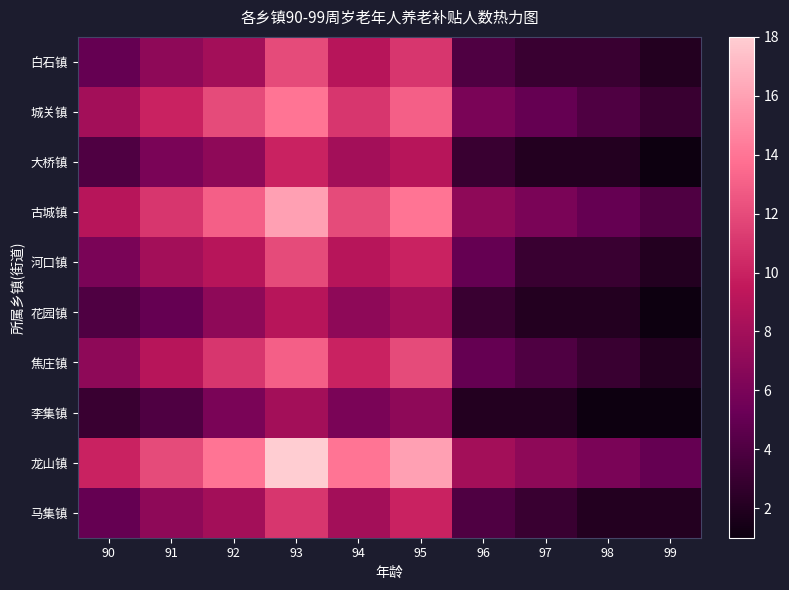

Reading right to left, transcribe all the data shown in this chart.

白石镇: 99=2	98=3	97=3	96=4	95=11	94=9	93=12	92=8	91=7	90=5
城关镇: 99=3	98=4	97=5	96=6	95=13	94=11	93=14	92=12	91=10	90=8
大桥镇: 99=1	98=2	97=2	96=3	95=9	94=8	93=10	92=7	91=6	90=4
古城镇: 99=4	98=5	97=6	96=7	95=14	94=12	93=16	92=13	91=11	90=9
河口镇: 99=2	98=3	97=3	96=5	95=10	94=9	93=12	92=9	91=8	90=6
花园镇: 99=1	98=2	97=2	96=3	95=8	94=7	93=9	92=7	91=5	90=4
焦庄镇: 99=2	98=3	97=4	96=5	95=12	94=10	93=13	92=11	91=9	90=7
李集镇: 99=1	98=1	97=2	96=2	95=7	94=6	93=8	92=6	91=4	90=3
龙山镇: 99=5	98=6	97=7	96=8	95=16	94=14	93=18	92=14	91=12	90=10
马集镇: 99=2	98=2	97=3	96=4	95=10	94=8	93=11	92=8	91=7	90=5